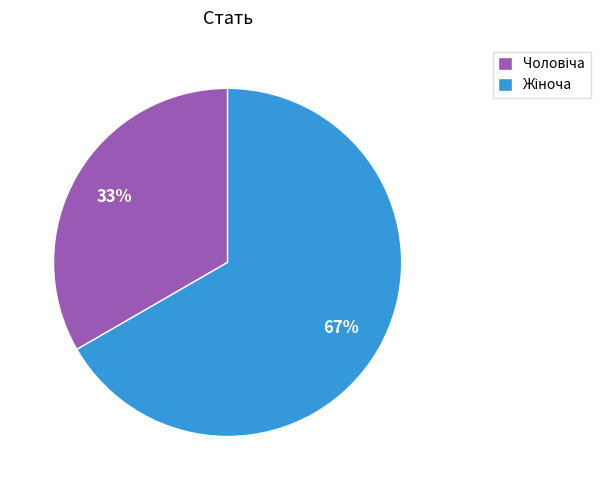

To the nearest percent, what is the average slice percentage?

50%